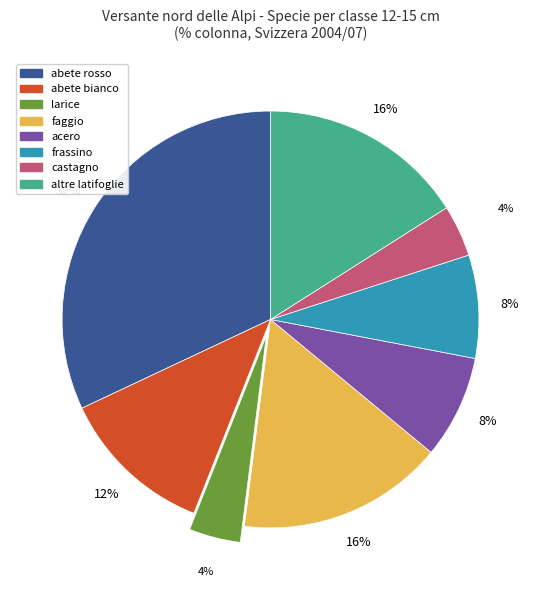

Is there any slice that represents more than half of the pie?

No